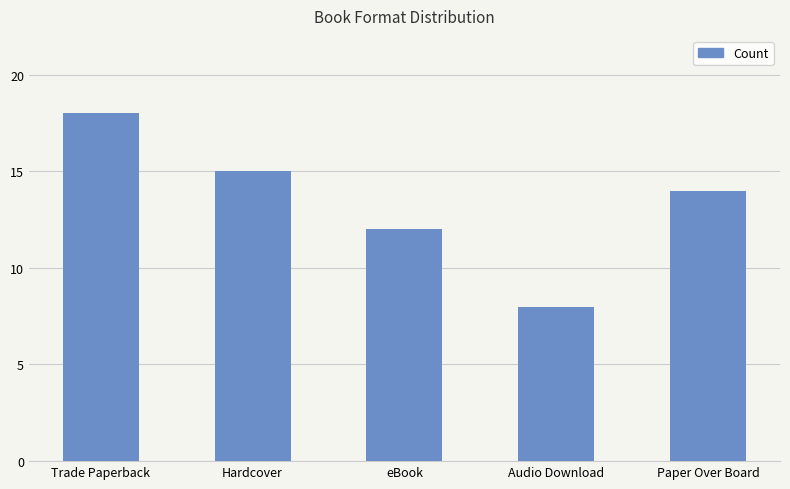

Rank the categories by value from lowest to highest.

Audio Download, eBook, Paper Over Board, Hardcover, Trade Paperback